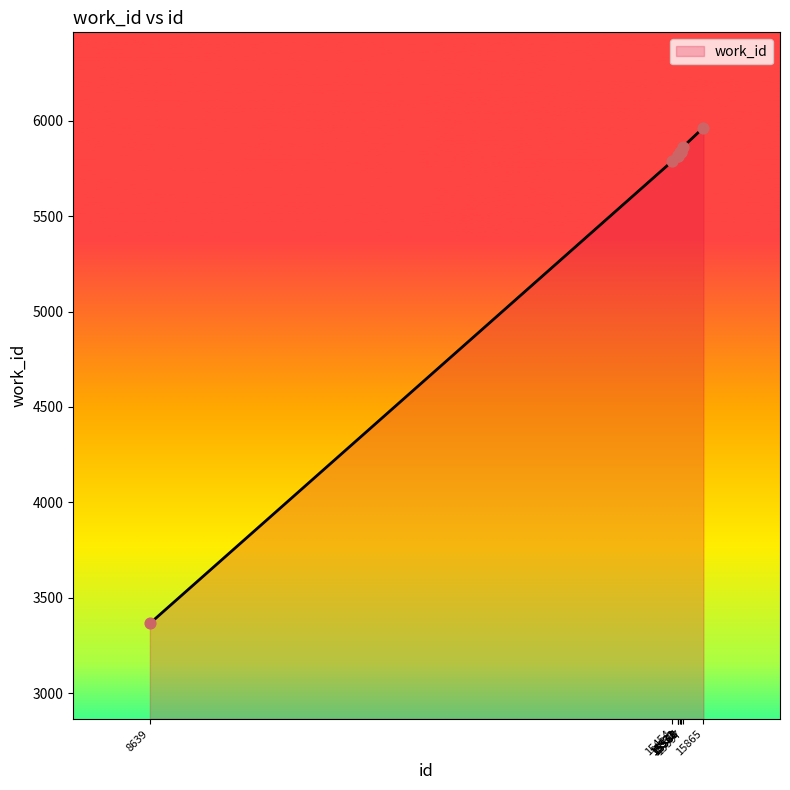

Between 15532 and 15865, which is larger?

15865